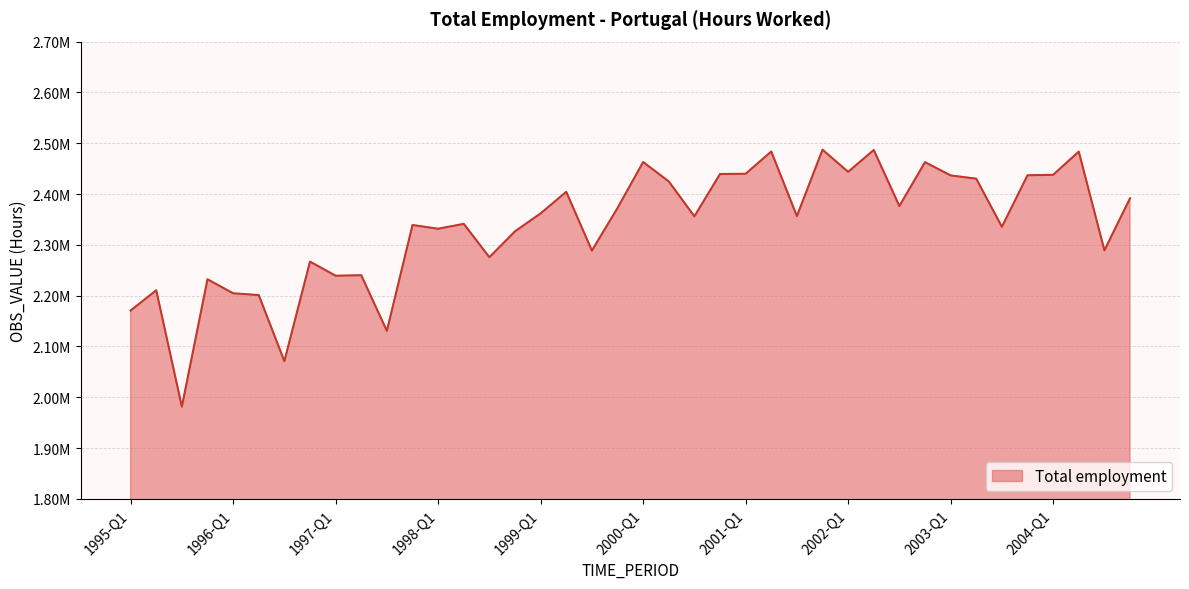

Does the chart display data point markers on the line(s)?

No